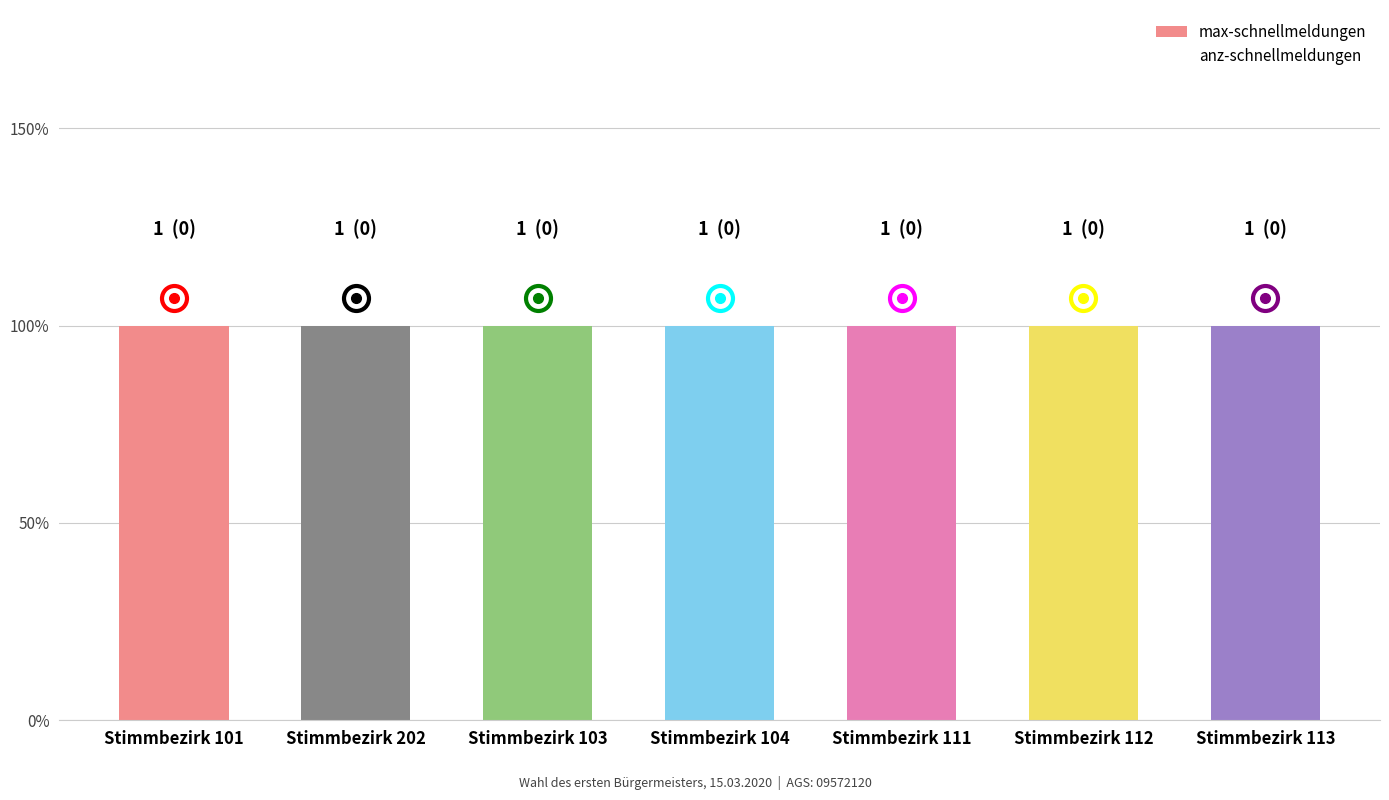

What is the spread (max minus min) of values at Stimmbezirk 103?

1